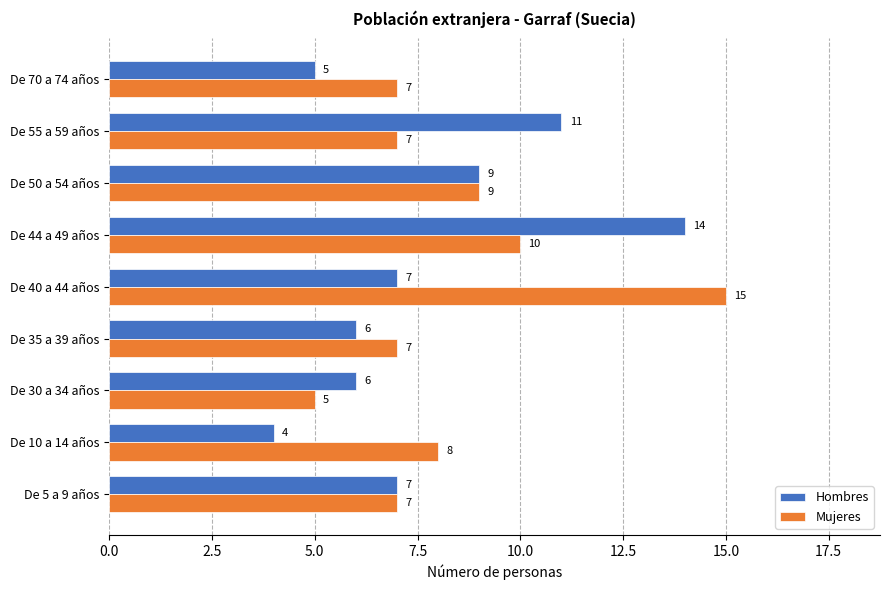

What is the difference between the highest and lowest values at De 55 a 59 años?

4